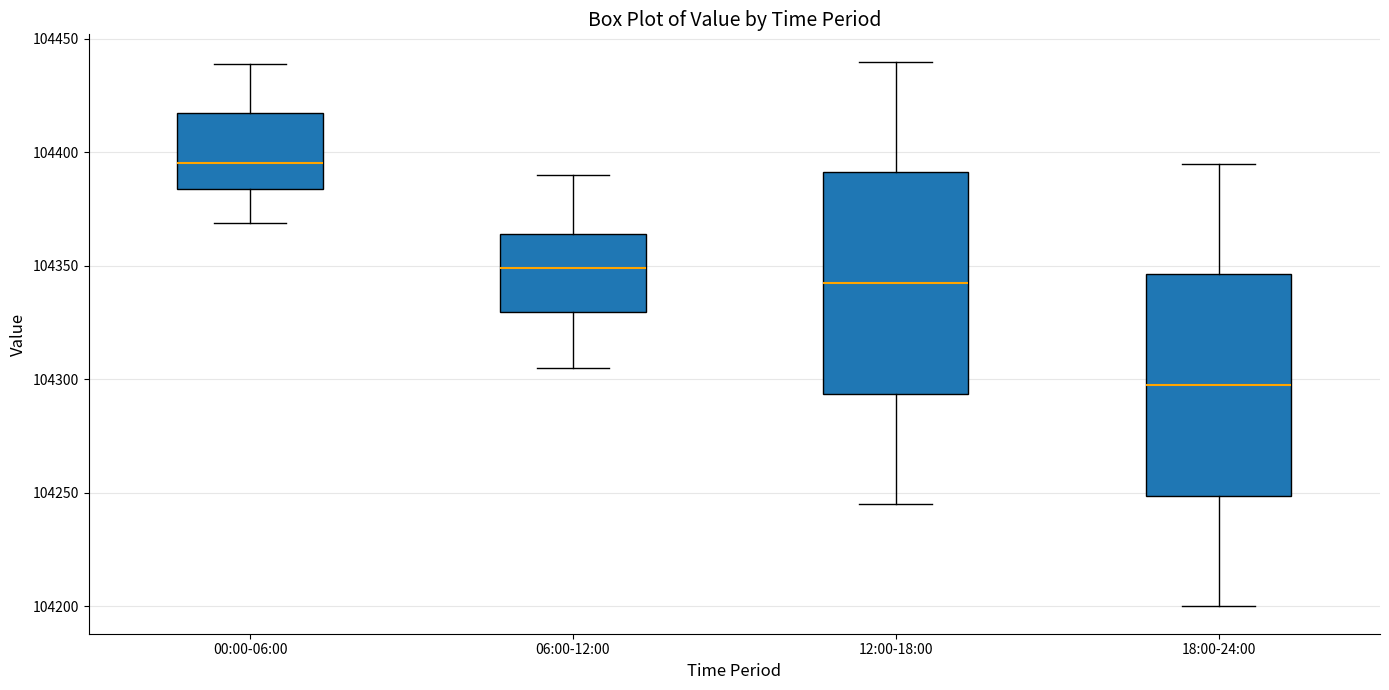

Reading left to right, read every box against the y-axis: the position of its median line, the range the box covers, and the ends of its whiskers. The values are not printed on the chart, so give them approximately, as read against the axis.

00:00-06:00: median 104395, box 104385 to 104420, whiskers 104370 to 104440
06:00-12:00: median 104350, box 104330 to 104365, whiskers 104305 to 104390
12:00-18:00: median 104345, box 104295 to 104390, whiskers 104245 to 104440
18:00-24:00: median 104300, box 104250 to 104345, whiskers 104200 to 104395